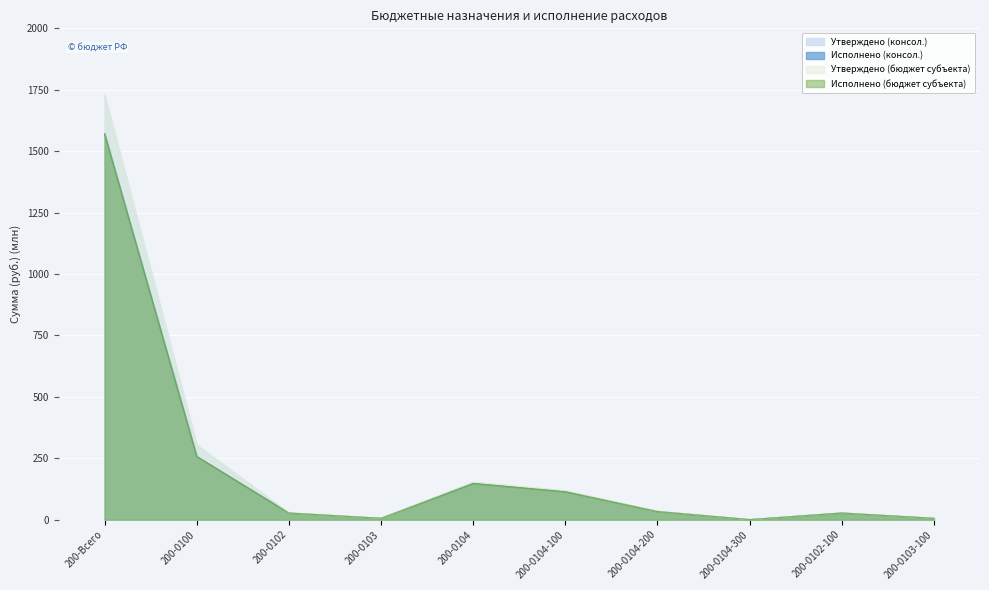

True or false: Утверждено (консол.) and Исполнено (консол.) cross at least once.

False